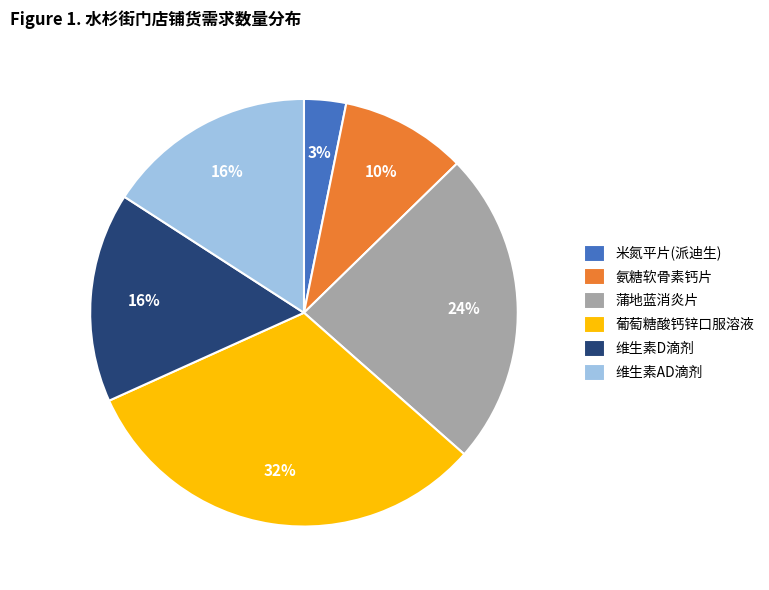

To the nearest percent, what is the difference between the largest and smallest slice percentages?

29%